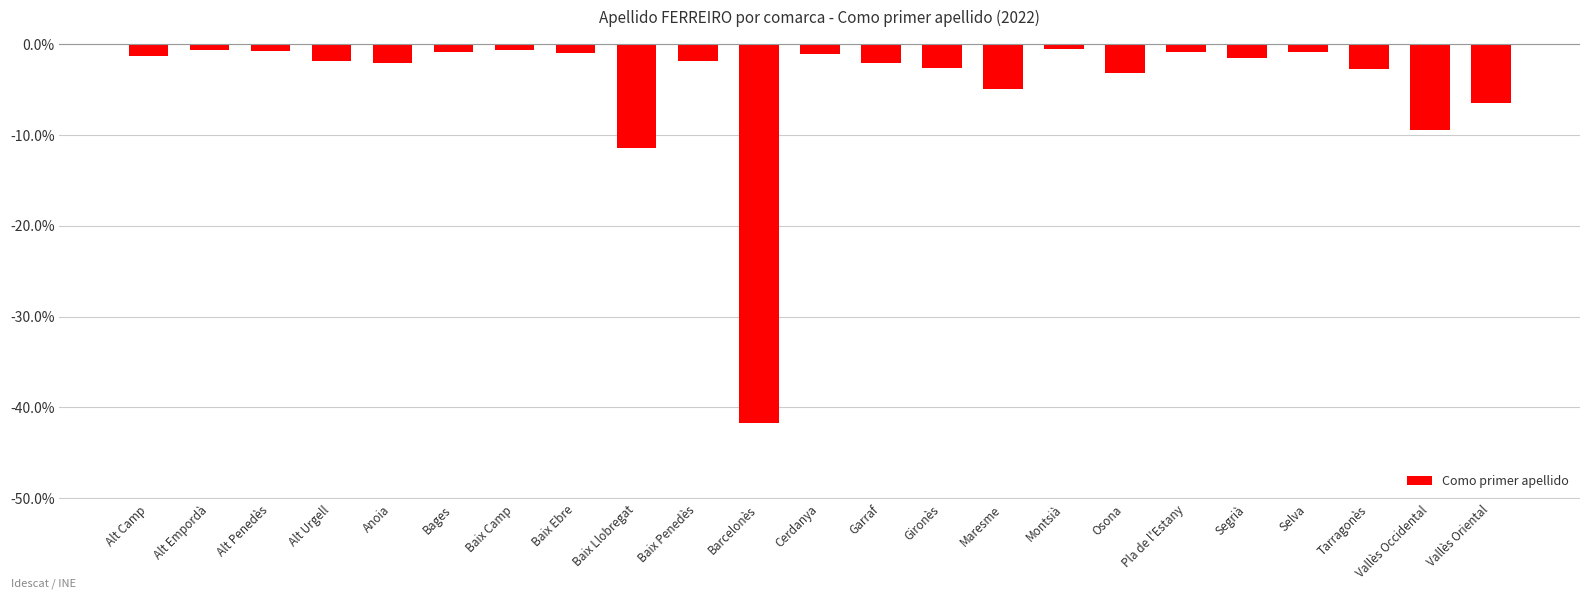

The value at Vallès Oriental is -6.5. True or false?

True